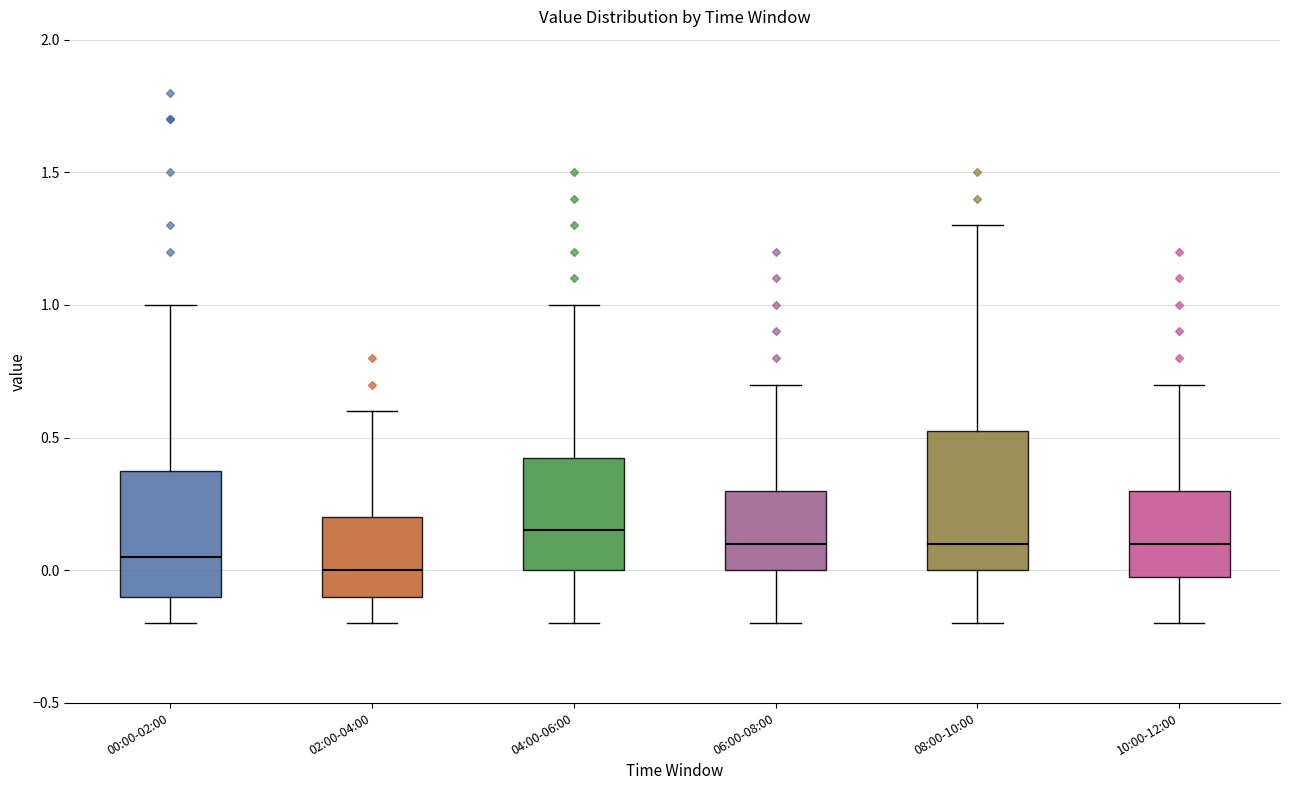

Reading left to right, read every box against the y-axis: the position of its median line, the range the box covers, and the ends of its whiskers. The values are not printed on the chart, so give them approximately, as read against the axis.

00:00-02:00: median 0.05, box -0.10 to 0.40, whiskers -0.20 to 1.00
02:00-04:00: median 0.00, box -0.10 to 0.20, whiskers -0.20 to 0.60
04:00-06:00: median 0.15, box 0.00 to 0.45, whiskers -0.20 to 1.00
06:00-08:00: median 0.10, box 0.00 to 0.30, whiskers -0.20 to 0.70
08:00-10:00: median 0.10, box 0.00 to 0.55, whiskers -0.20 to 1.30
10:00-12:00: median 0.10, box 0.00 to 0.30, whiskers -0.20 to 0.70